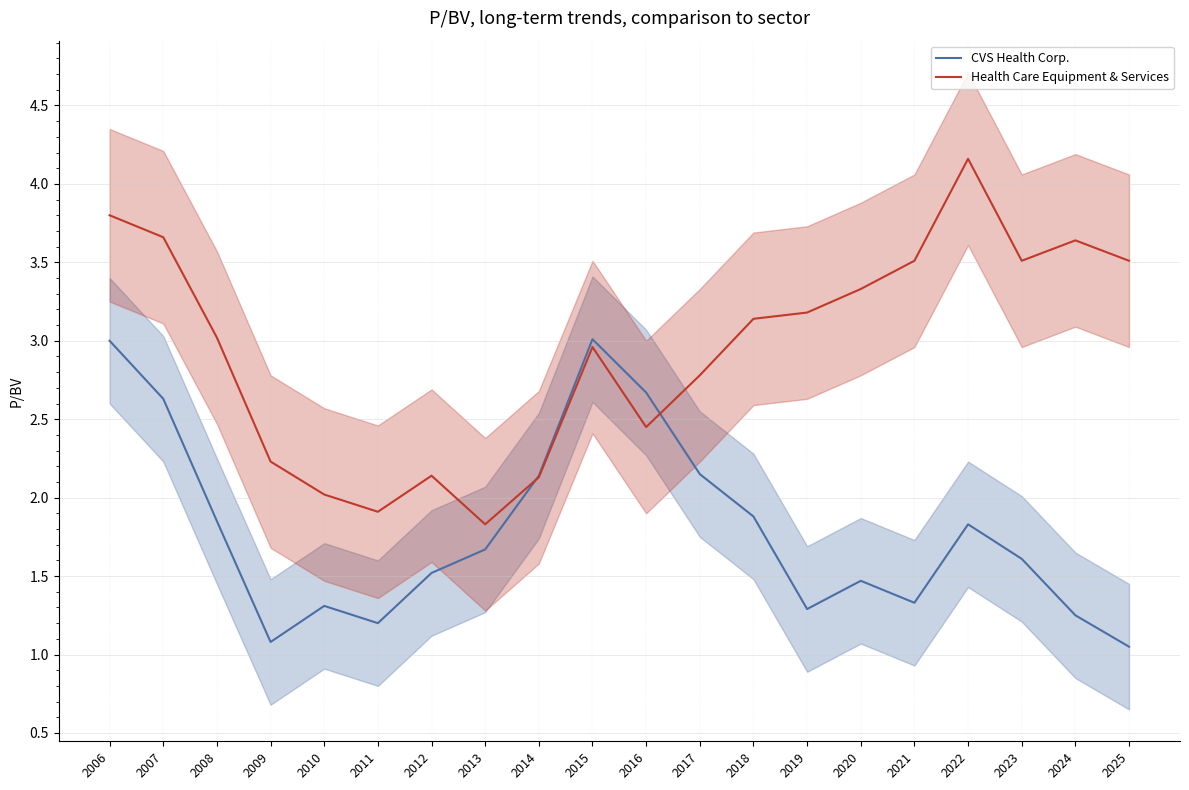

Which series ends up on top after the final intersection of Health Care Equipment & Services and CVS Health Corp.?

Health Care Equipment & Services